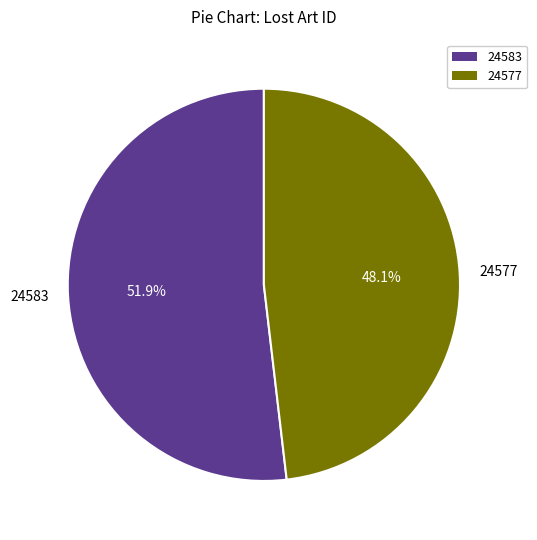

What is the ratio of the value at 24583 to the value at 24577?

1.1